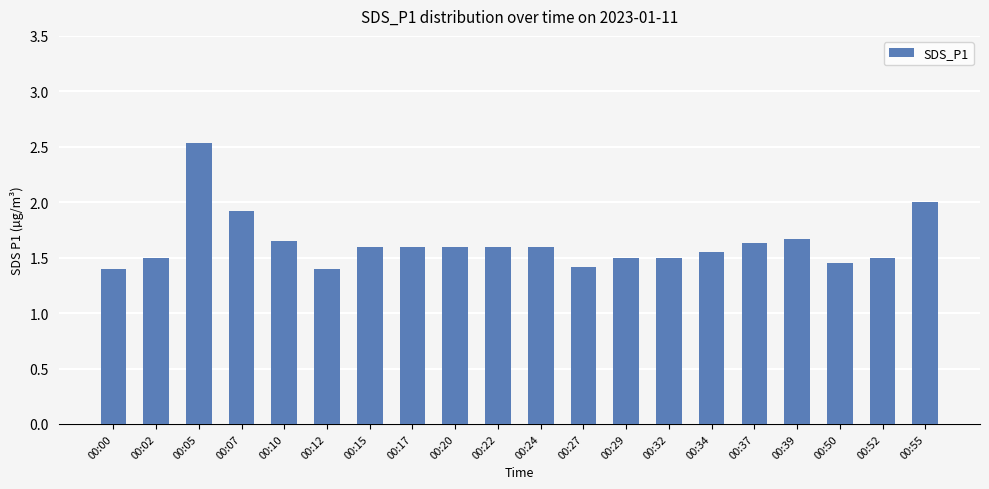

What is the difference between the maximum and second lowest values?

1.1